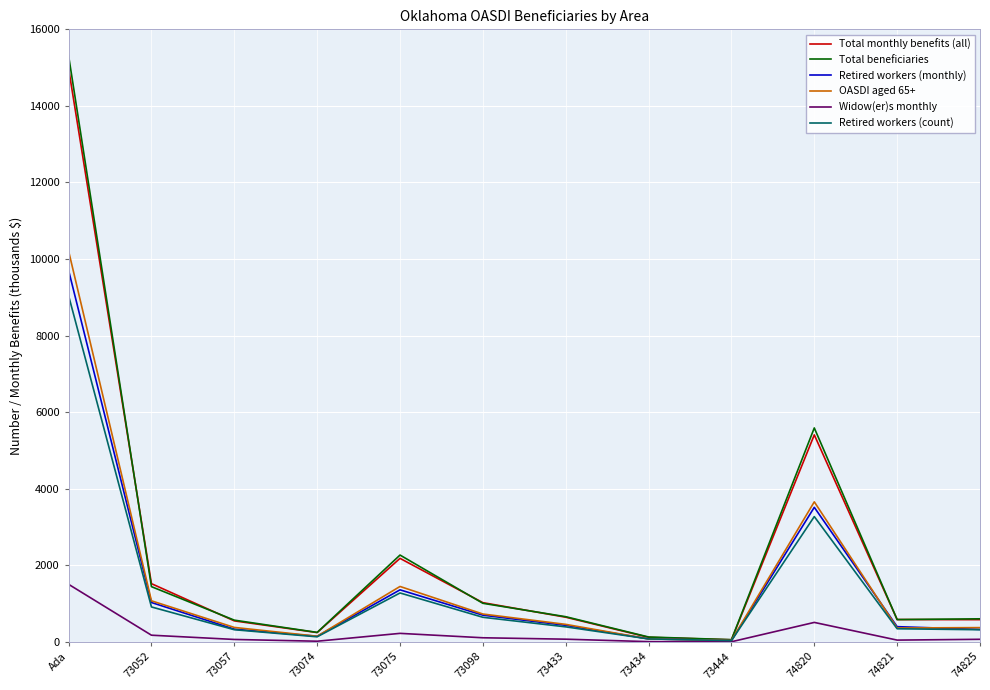

At which label is OASDI aged 65+ closest to 5125?

74820